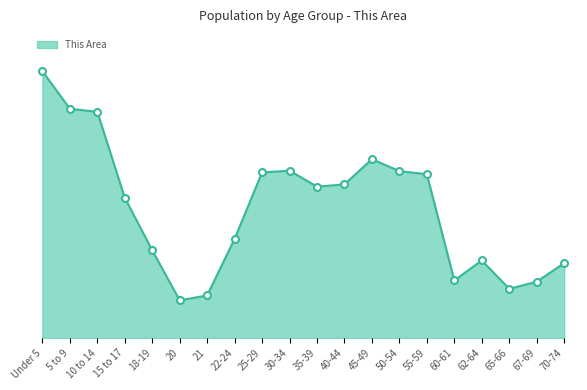

Does the chart display data point markers on the line(s)?

No